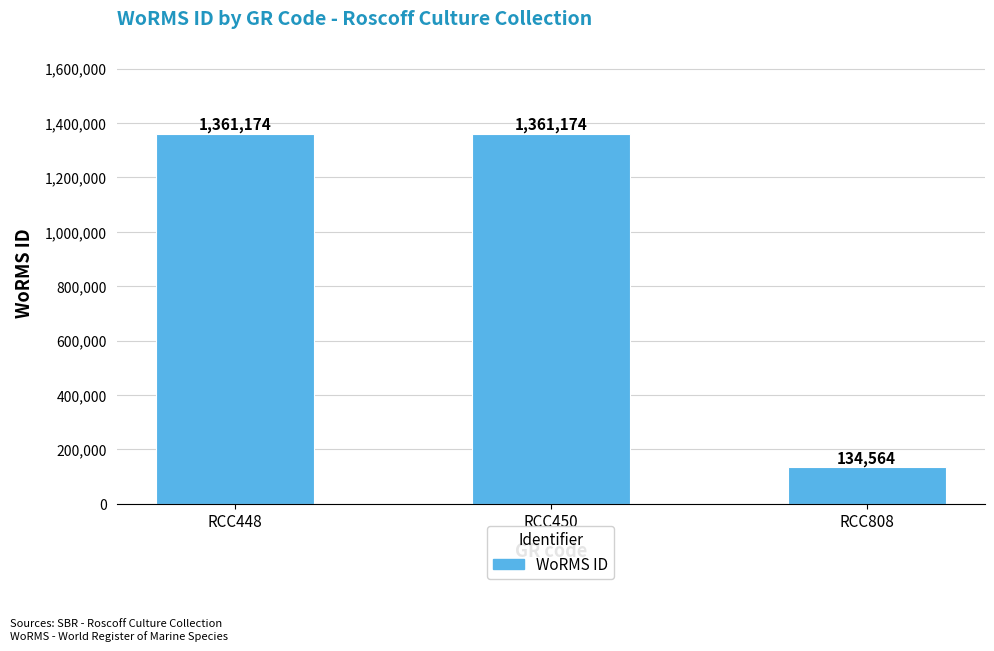

Are the bars horizontal?

No